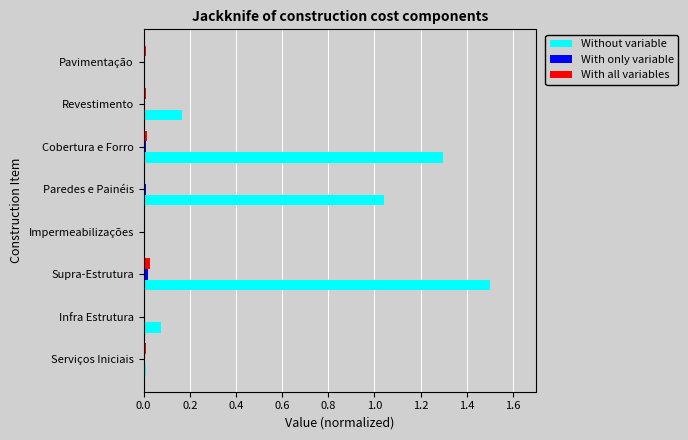

How many series are shown in this chart?

3